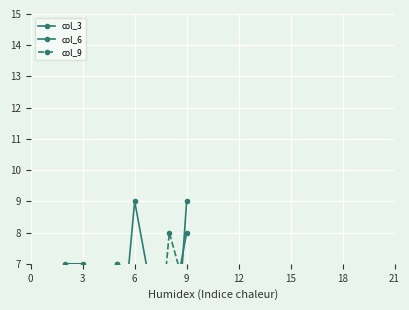

What is the spread (max minus min) of values at 6?

2